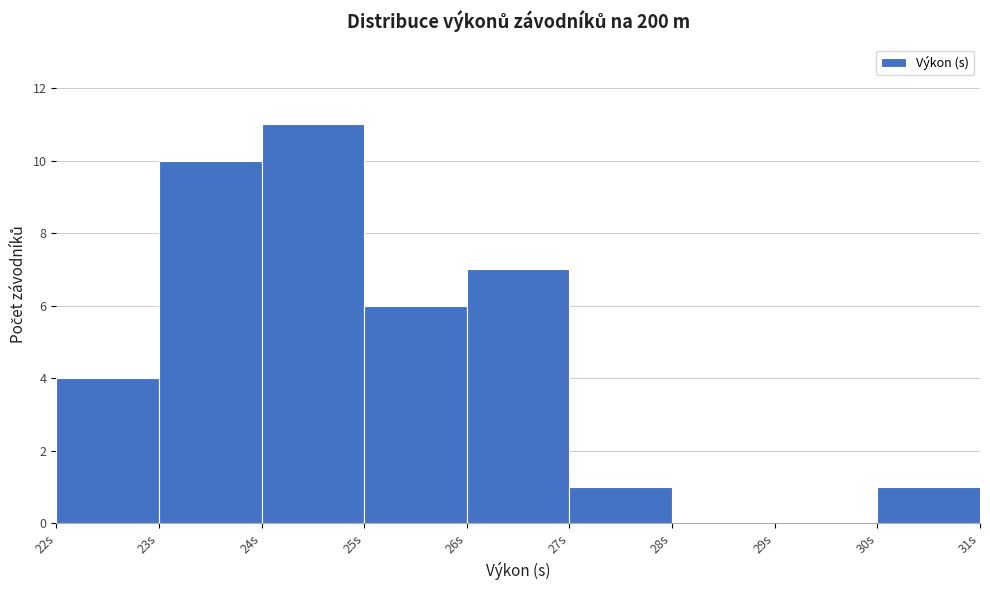

How tall is the bar that spans 27 to 28 on the x-axis? The values are not printed on the chart, so give them approximately, as read against the axis.

1